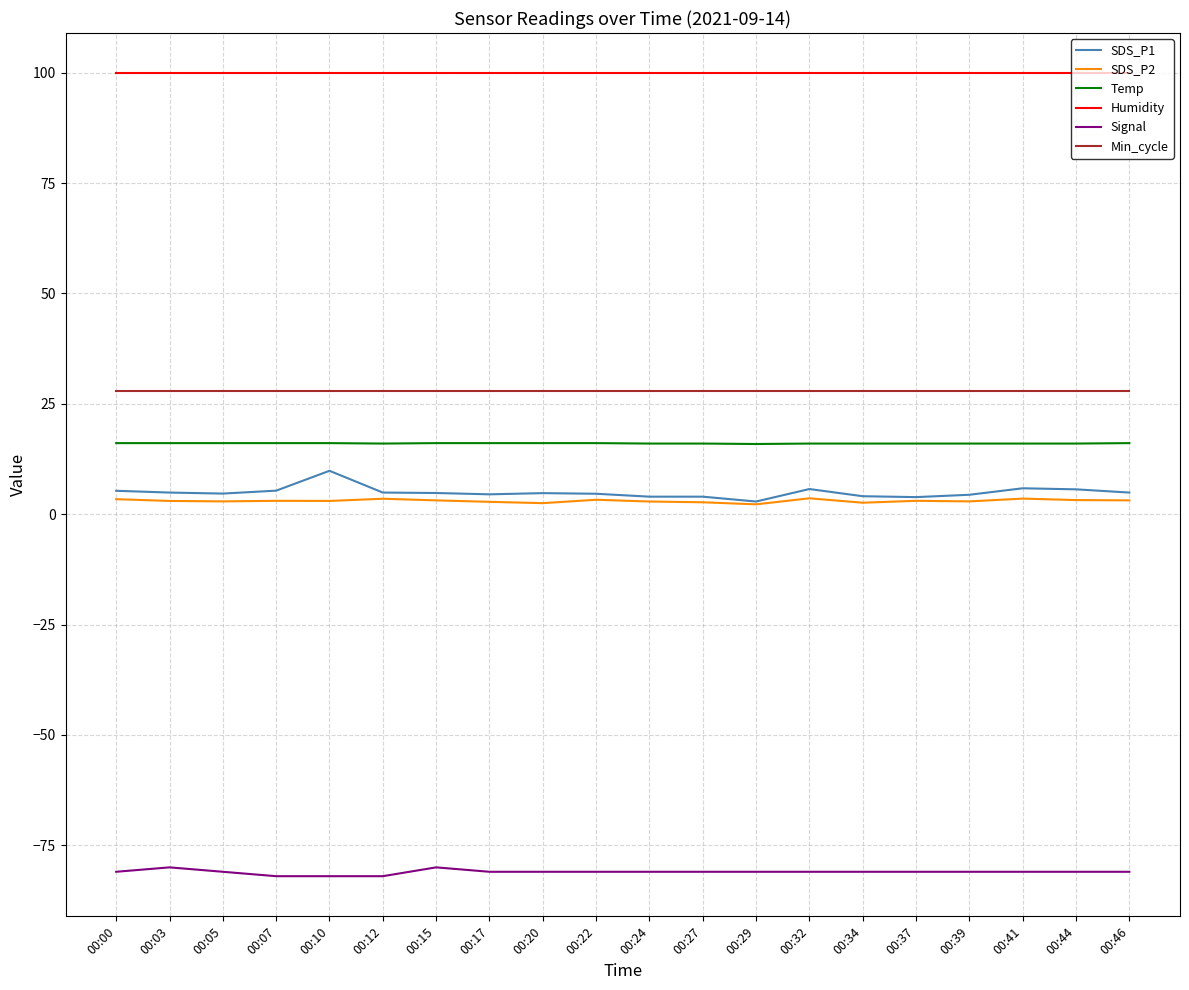

What is the greatest value displayed?

99.9